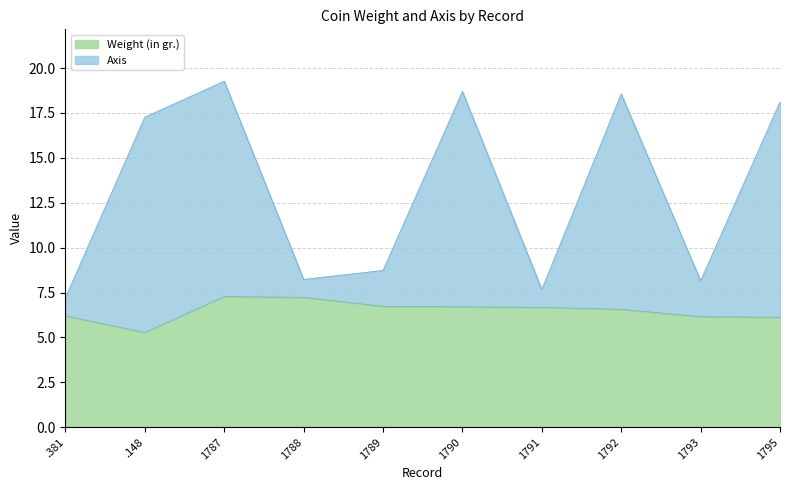

Which series has the largest range (max minus min)?

Axis